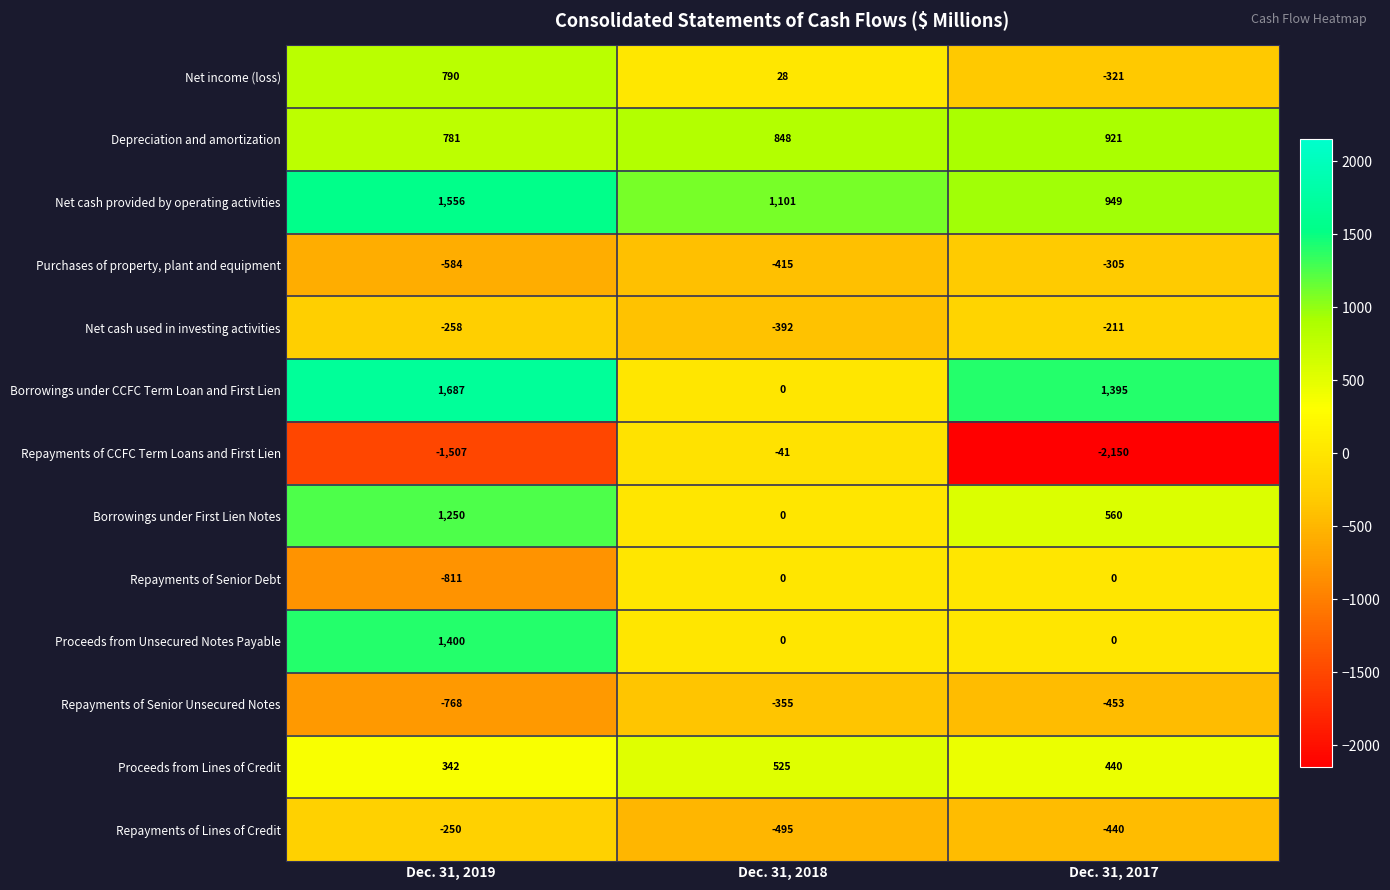

What is the difference between the maximum and minimum values in the Proceeds from Unsecured Notes Payable series?

1400